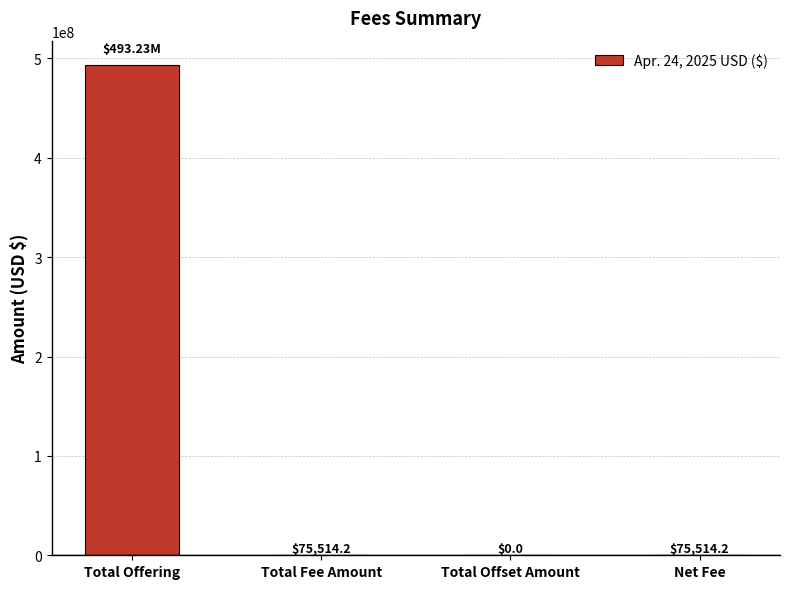

How many data points are above 75514?

3